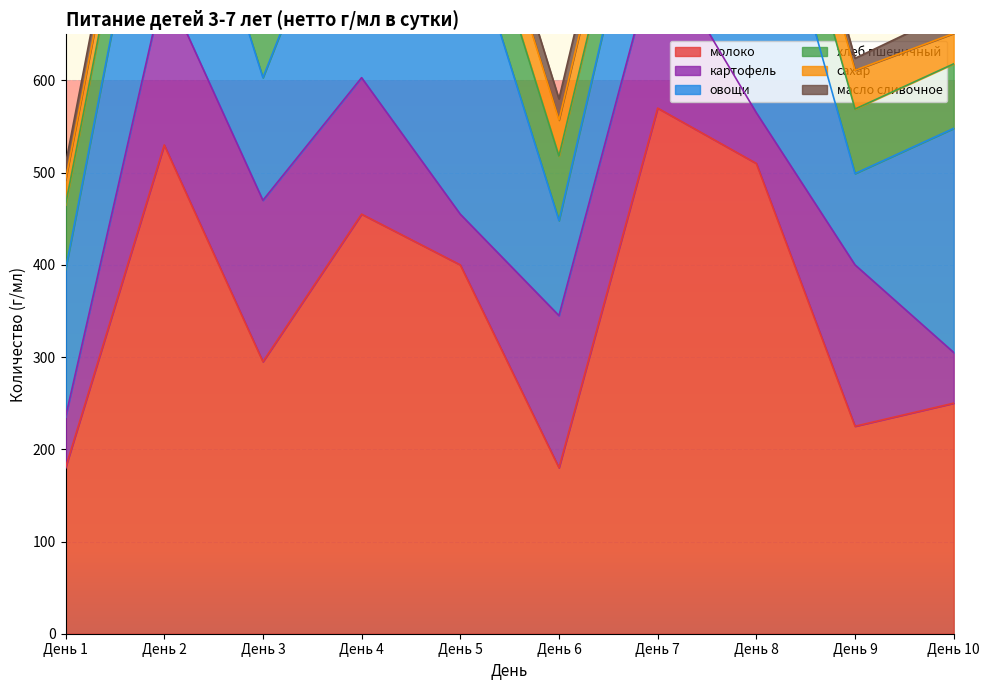

Is it true that овощи equals 76 at День 7?

False